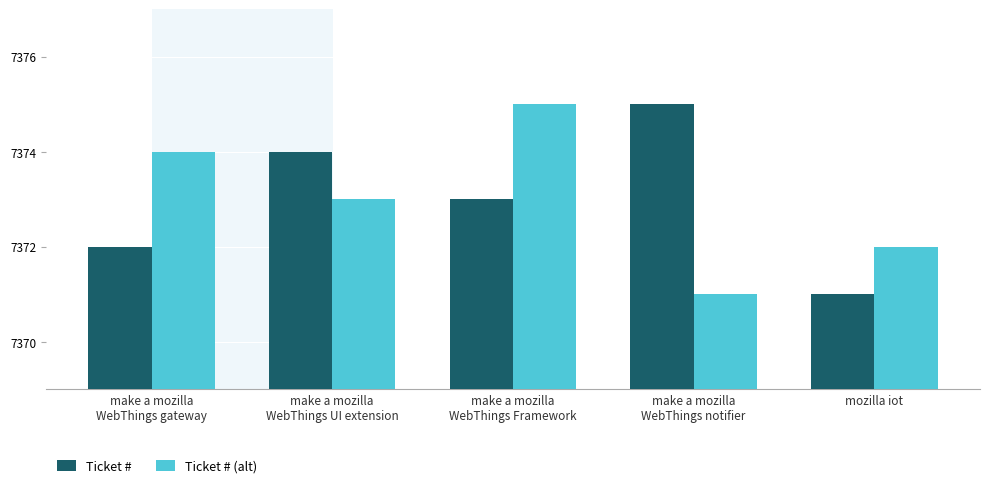

How many data points in Ticket # are less than 7373?

2